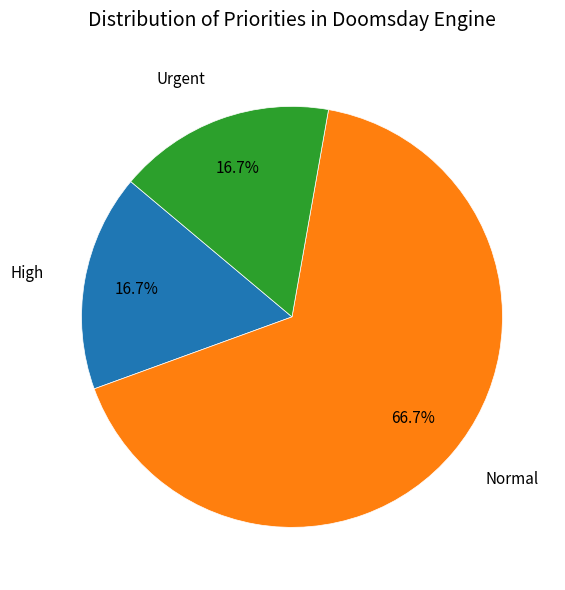

Is the sum of Normal and High greater than half?

Yes